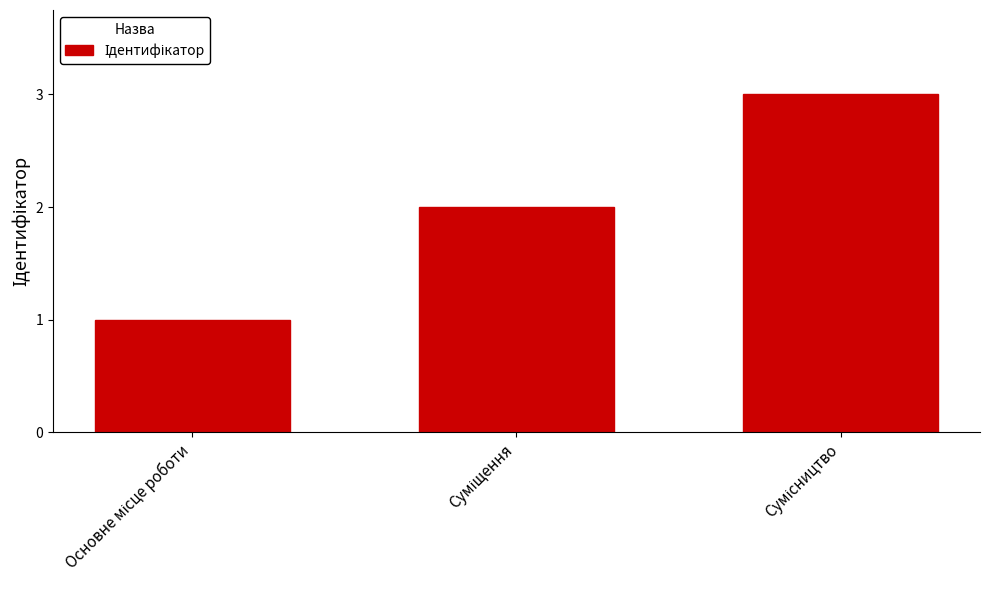

Are the bars grouped side by side (vs. stacked)?

No